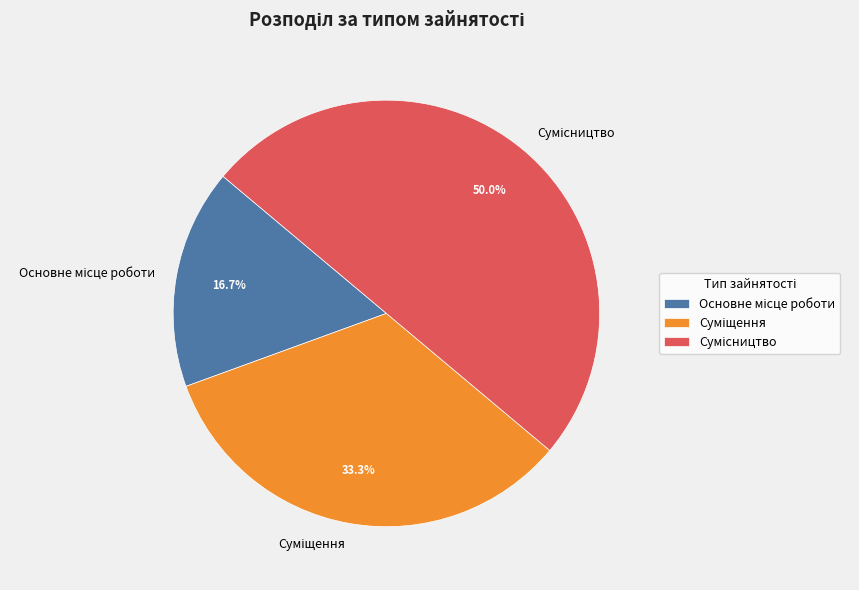

Is it true that Основне місце роботи is 17% of the pie?

True